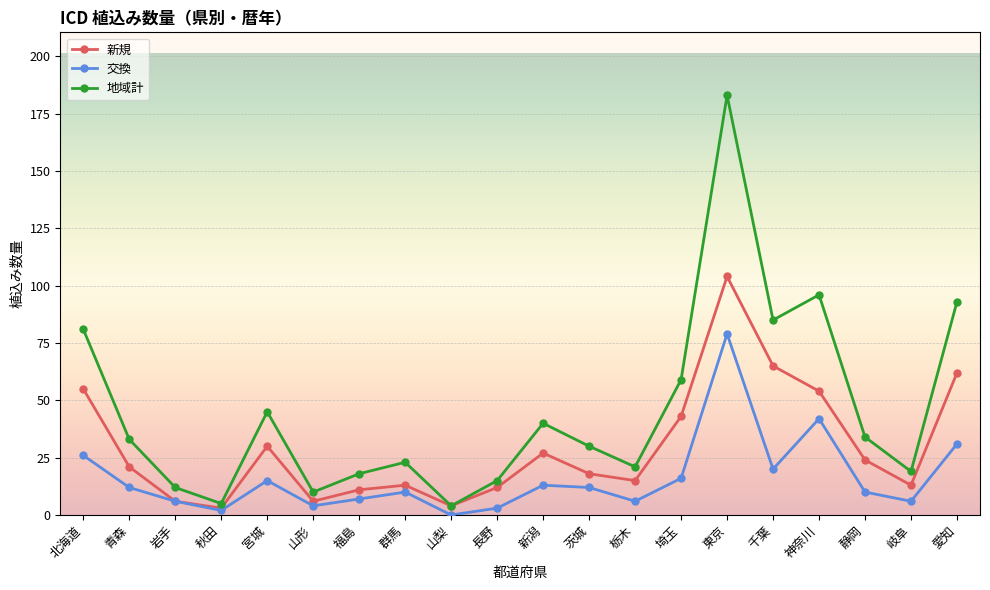

At which label does 交換 reach its peak?

東京